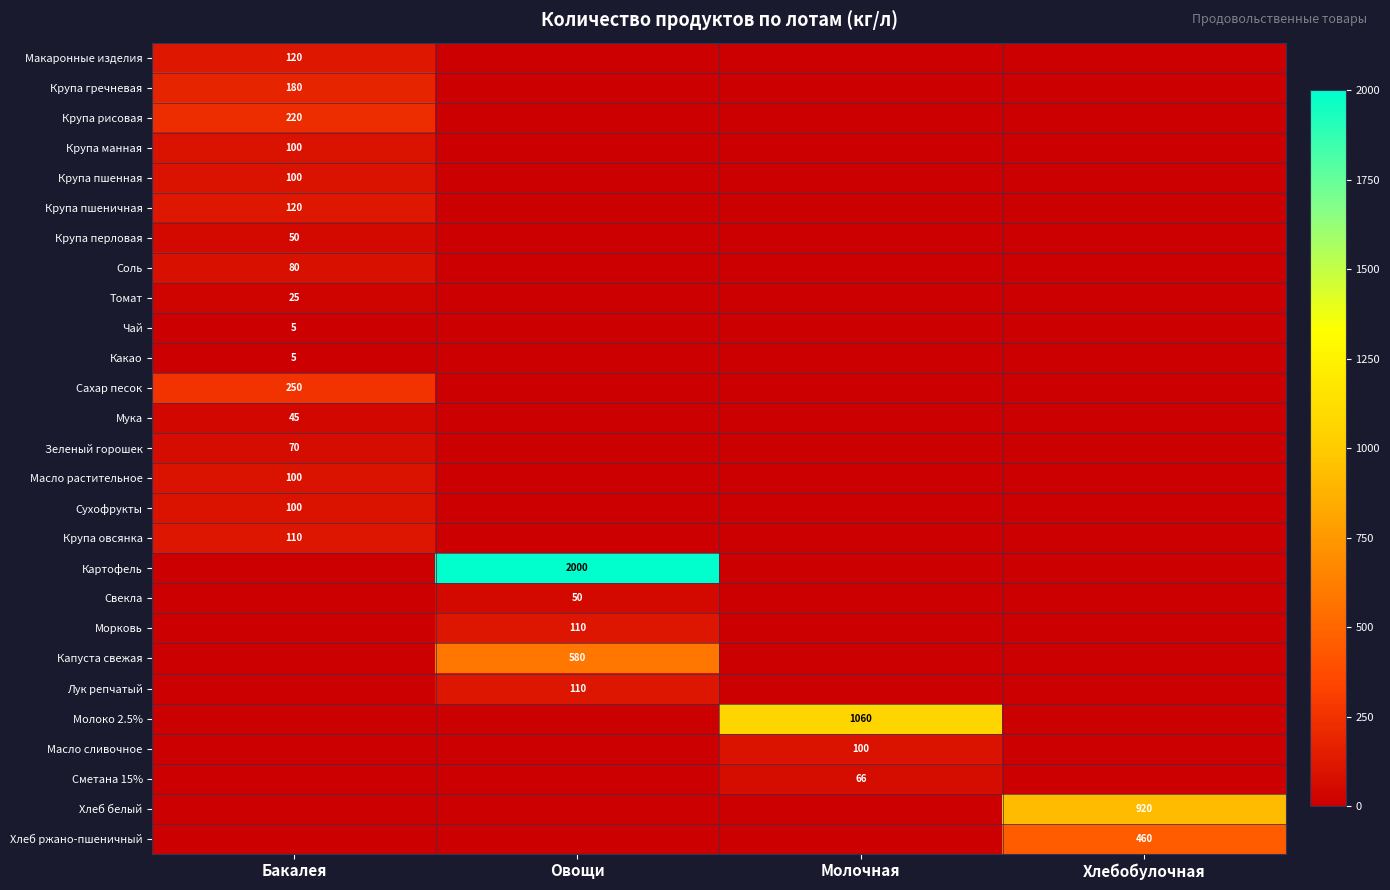

At which category is the sum across all series the highest?

Овощи